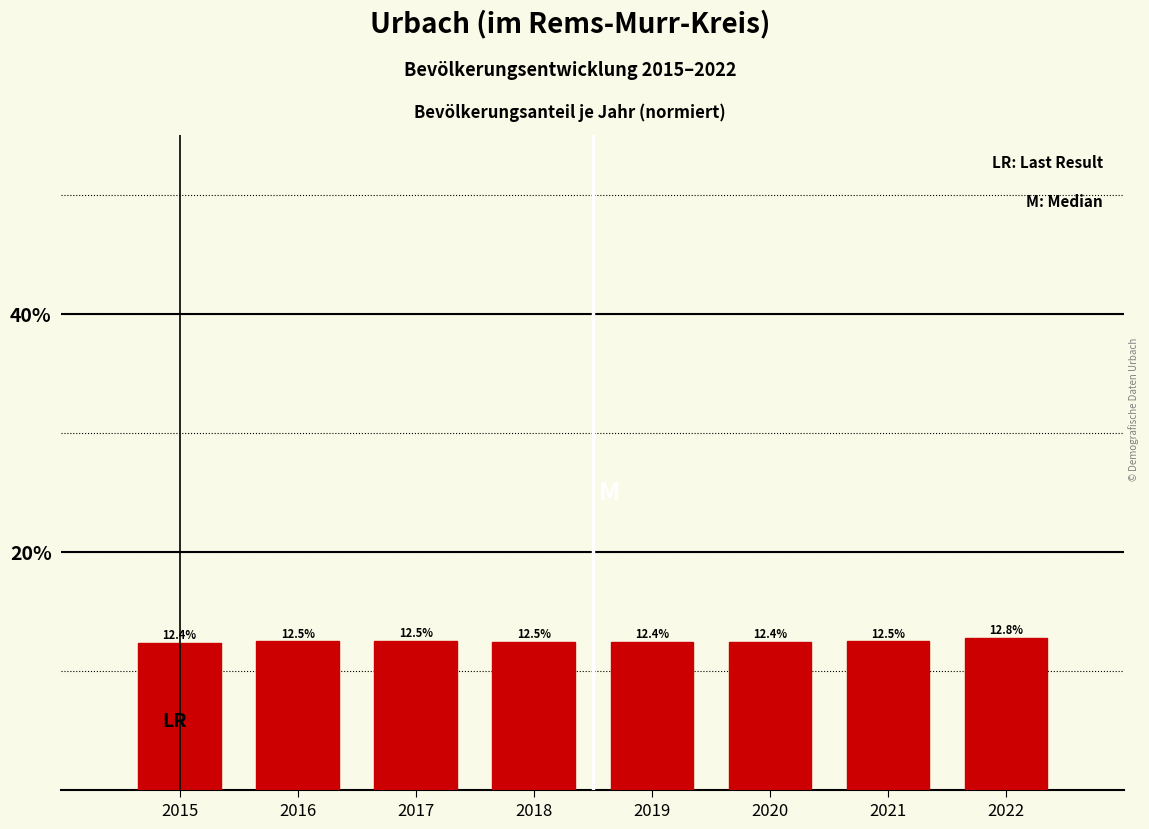

Reading left to right, list all the values displayed in this chart.

12.4	12.5	12.5	12.5	12.4	12.4	12.5	12.8